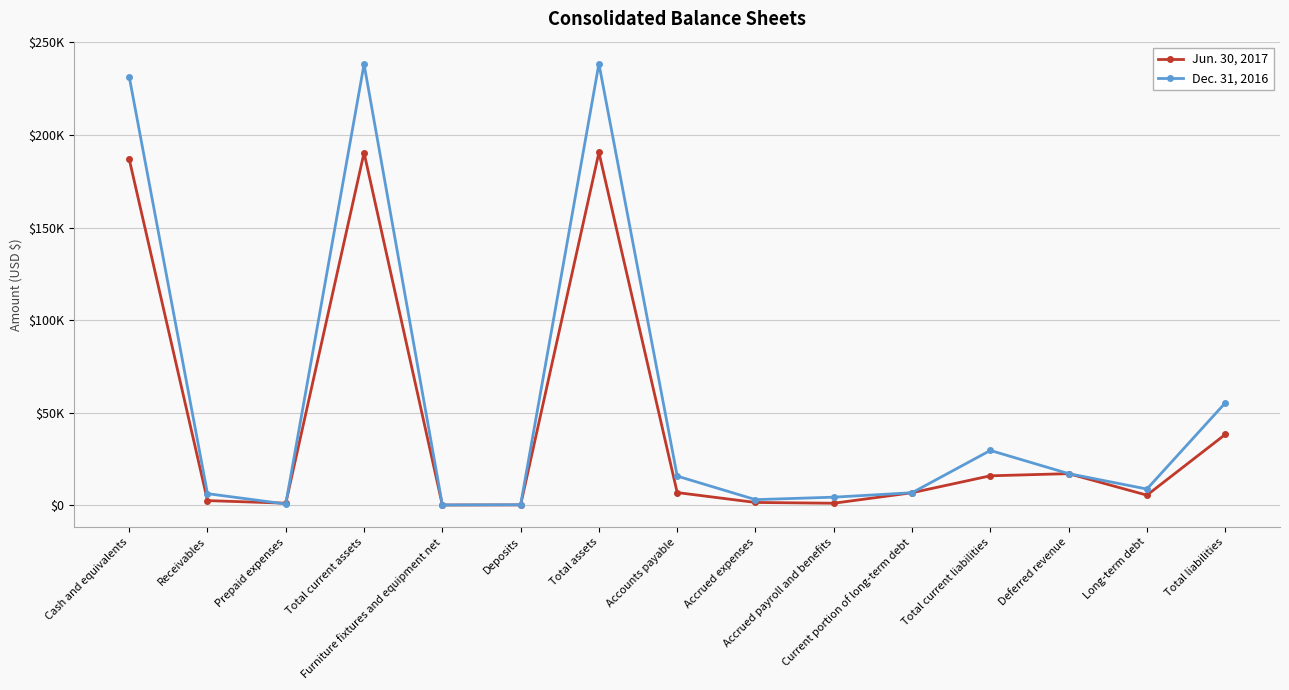

Read the Dec. 31, 2016 value at Cash and equivalents, to the nearest 50.

231550